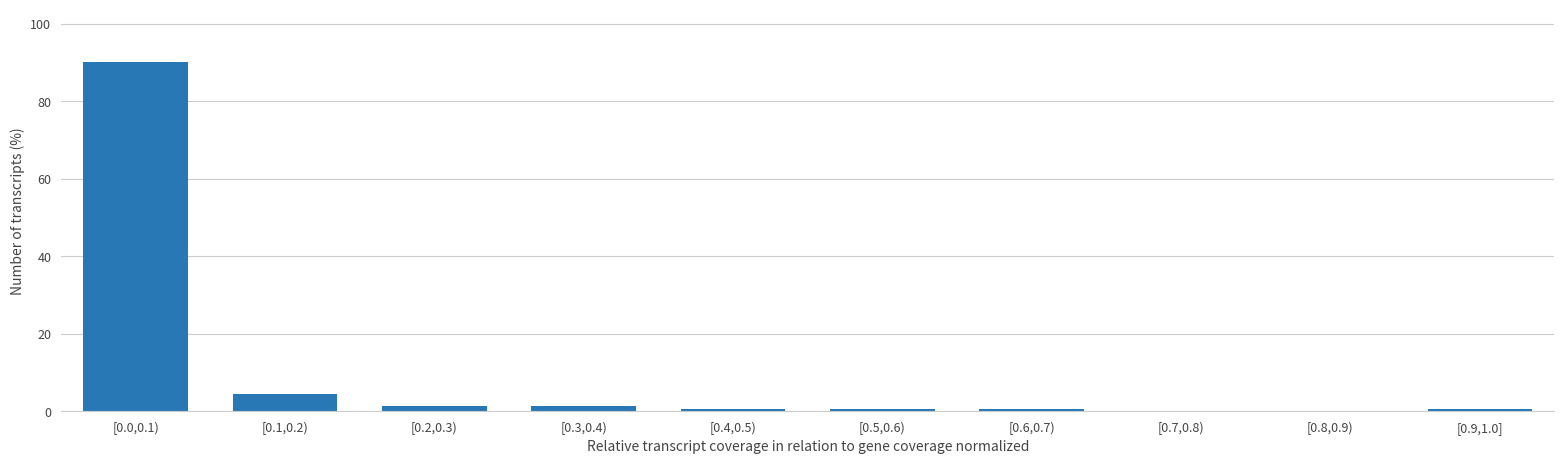

Reading left to right, extract all data points from this chart.

[0.0,0.1)=90.1	[0.1,0.2)=4.6	[0.2,0.3)=1.3	[0.3,0.4)=1.3	[0.4,0.5)=0.7	[0.5,0.6)=0.7	[0.6,0.7)=0.7	[0.7,0.8)=0.0	[0.8,0.9)=0.0	[0.9,1.0]=0.7